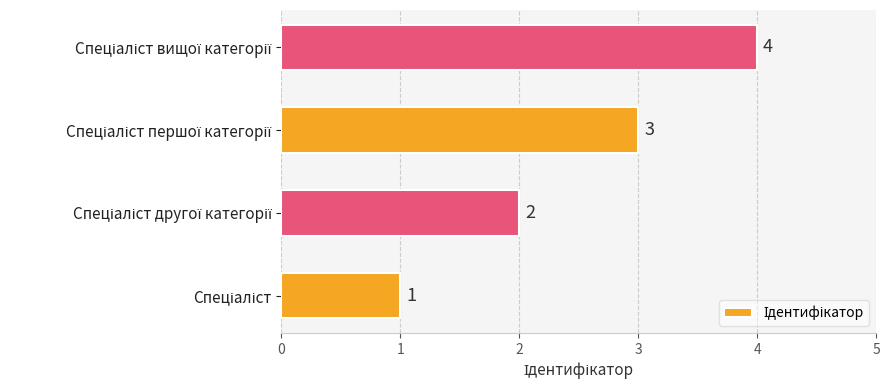

What is the difference between the maximum and second lowest values?

2